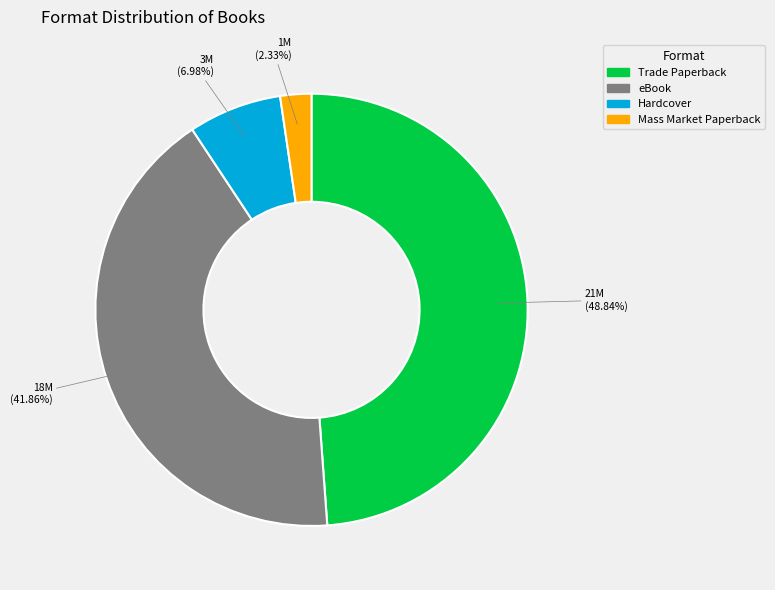

Is there a majority slice in this chart?

No